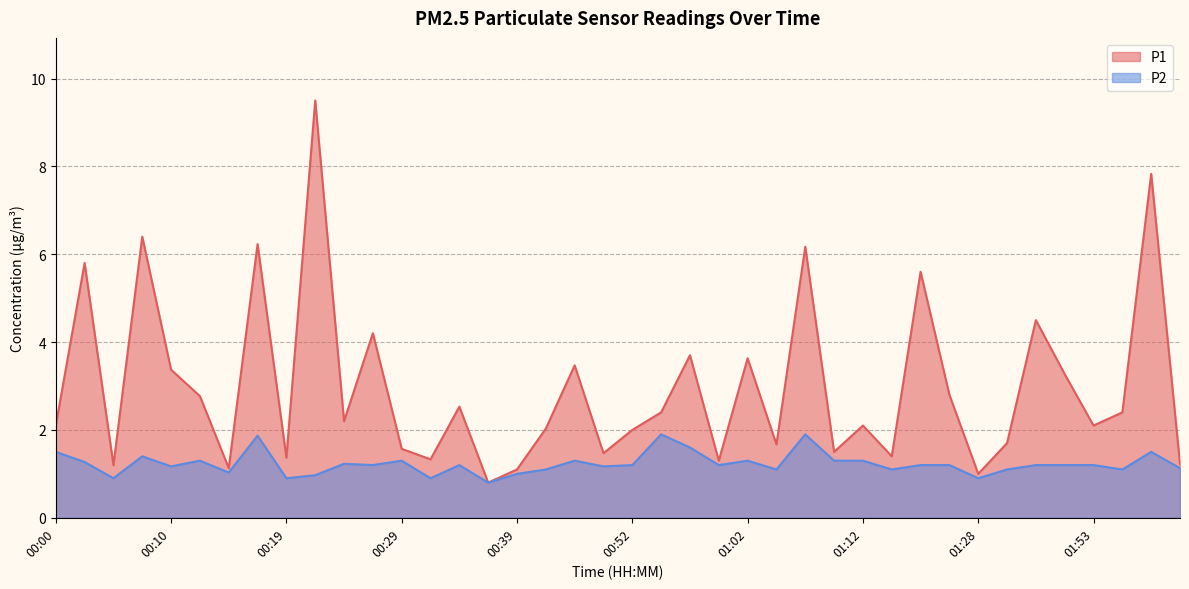

Is the value of P1 at 00:27 greater than the value of P2 at 00:39?

Yes